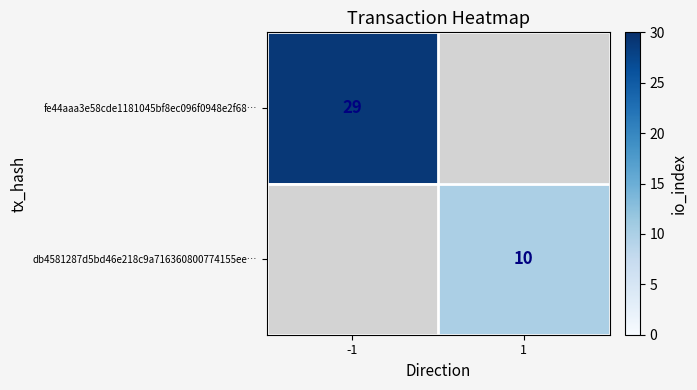

The db4581287d5bd46e218c9a716360800774155ee… series shows 14 at 1. True or false?

False